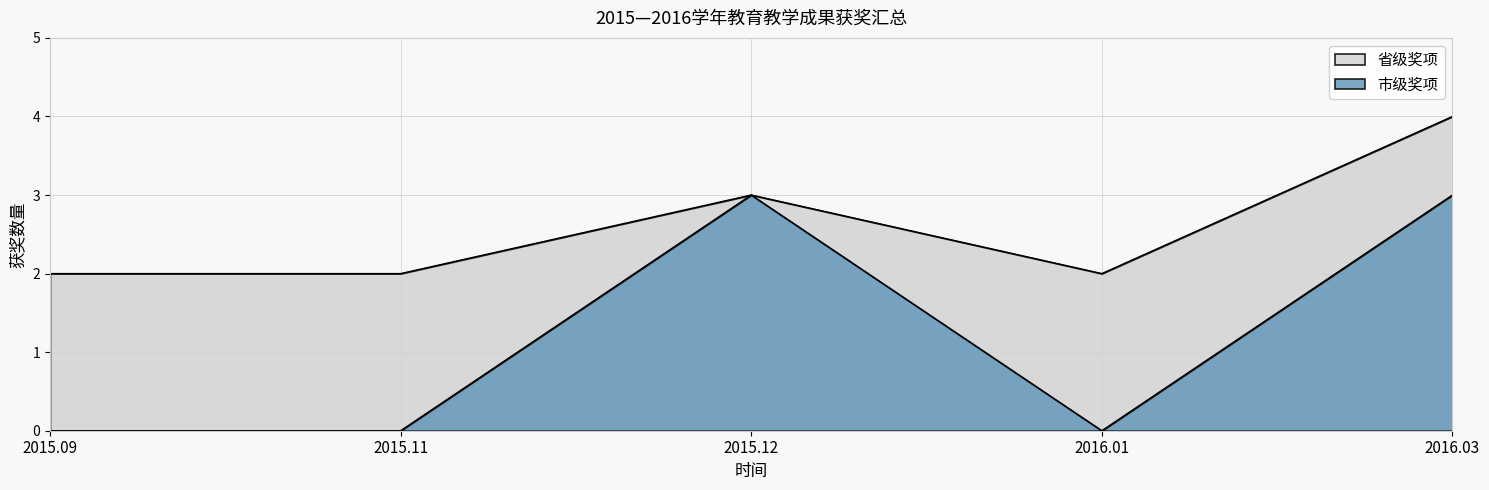

True or false: 省级奖项 and 市级奖项 cross at least once.

False